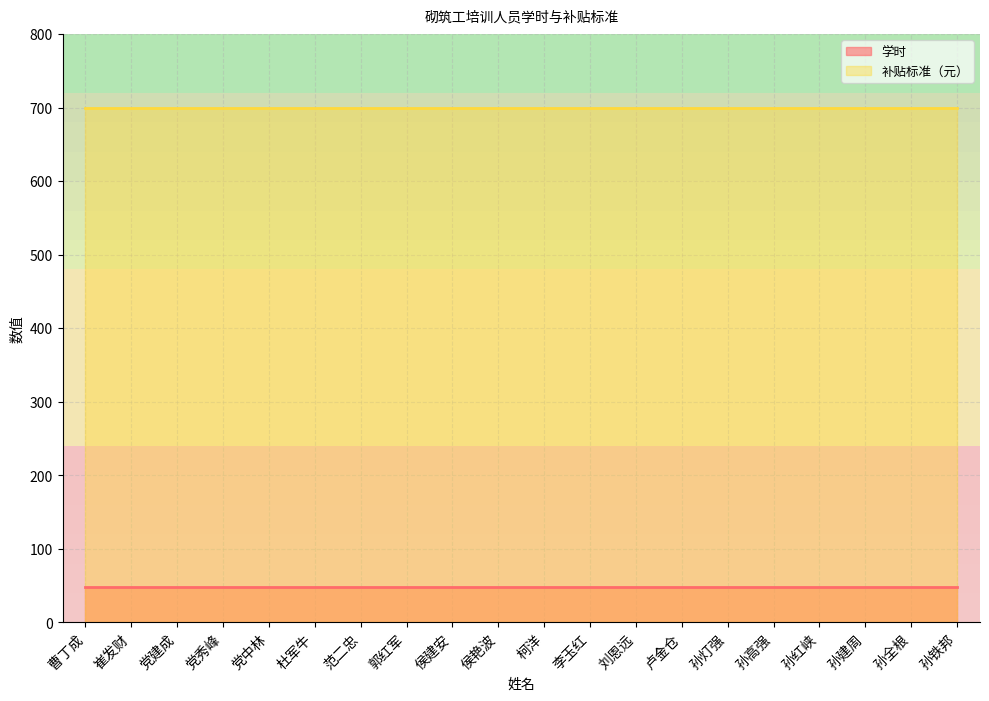

List the series in order of their peak value, lowest first.

学时, 补贴标准（元）